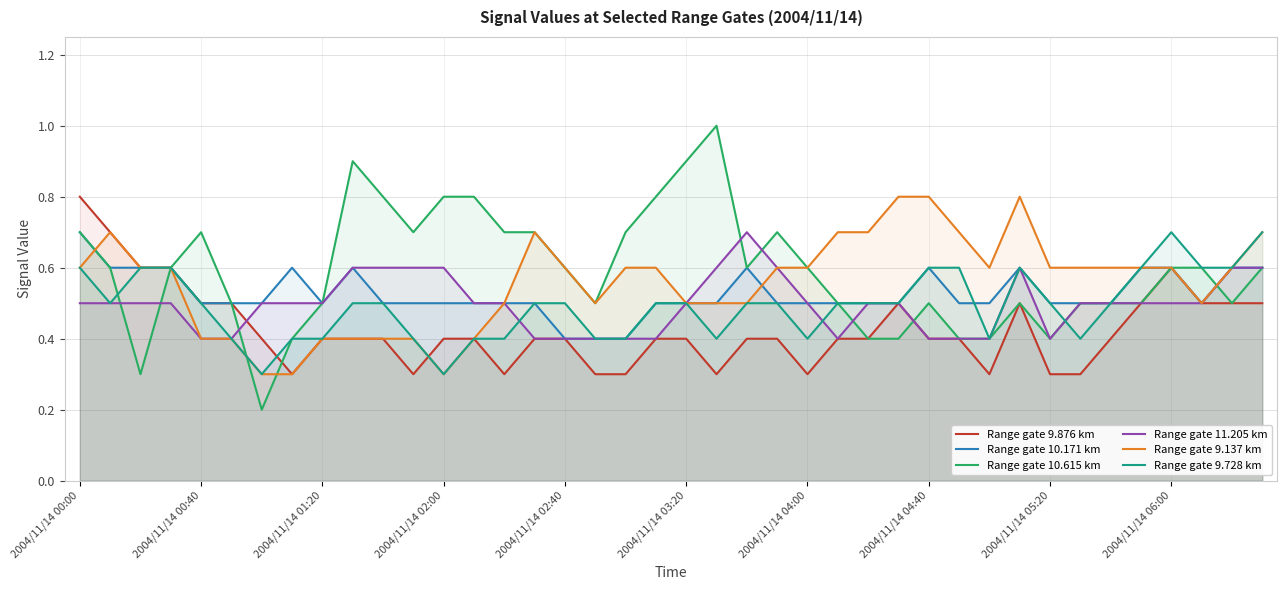

At how many categories does at least one series exceed 0?

40